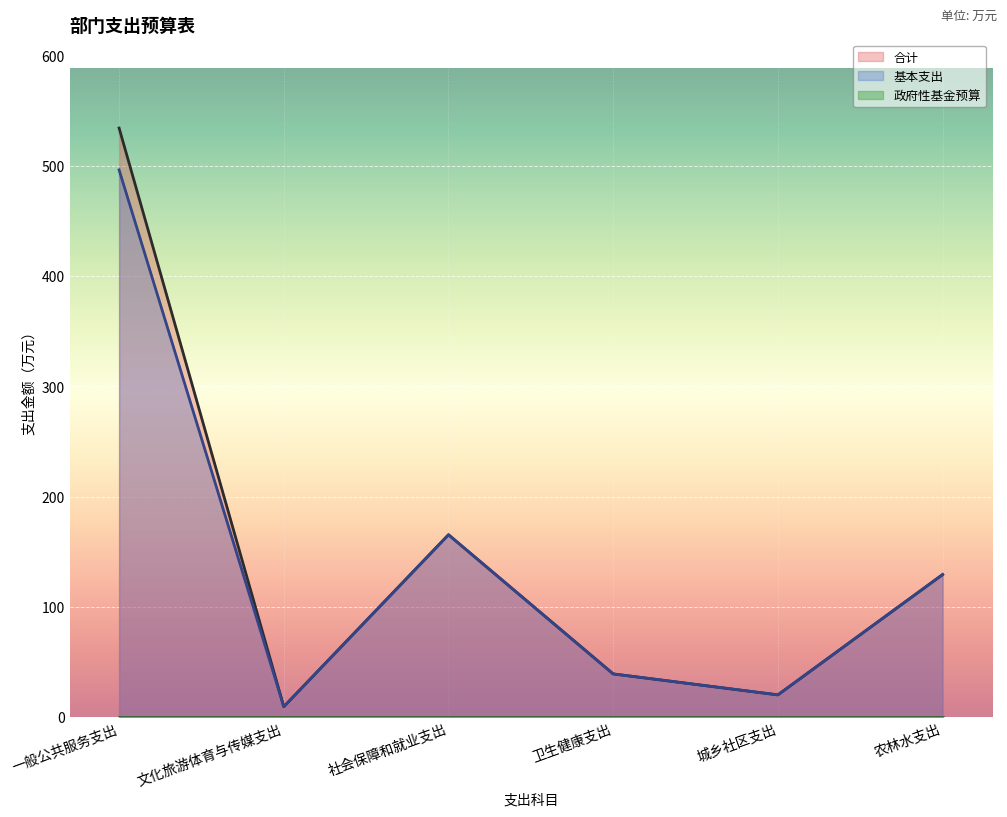

What is the minimum value for 合计?

9.6